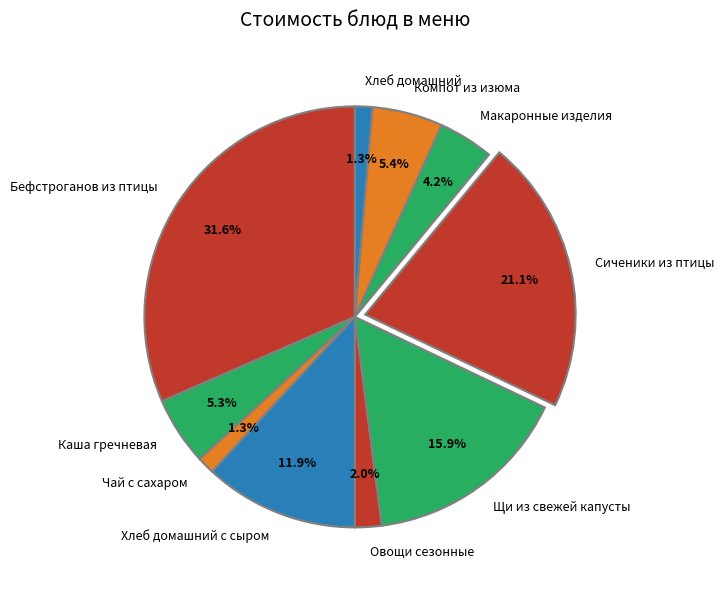

Which category has the biggest portion of the pie?

Бефстроганов из птицы